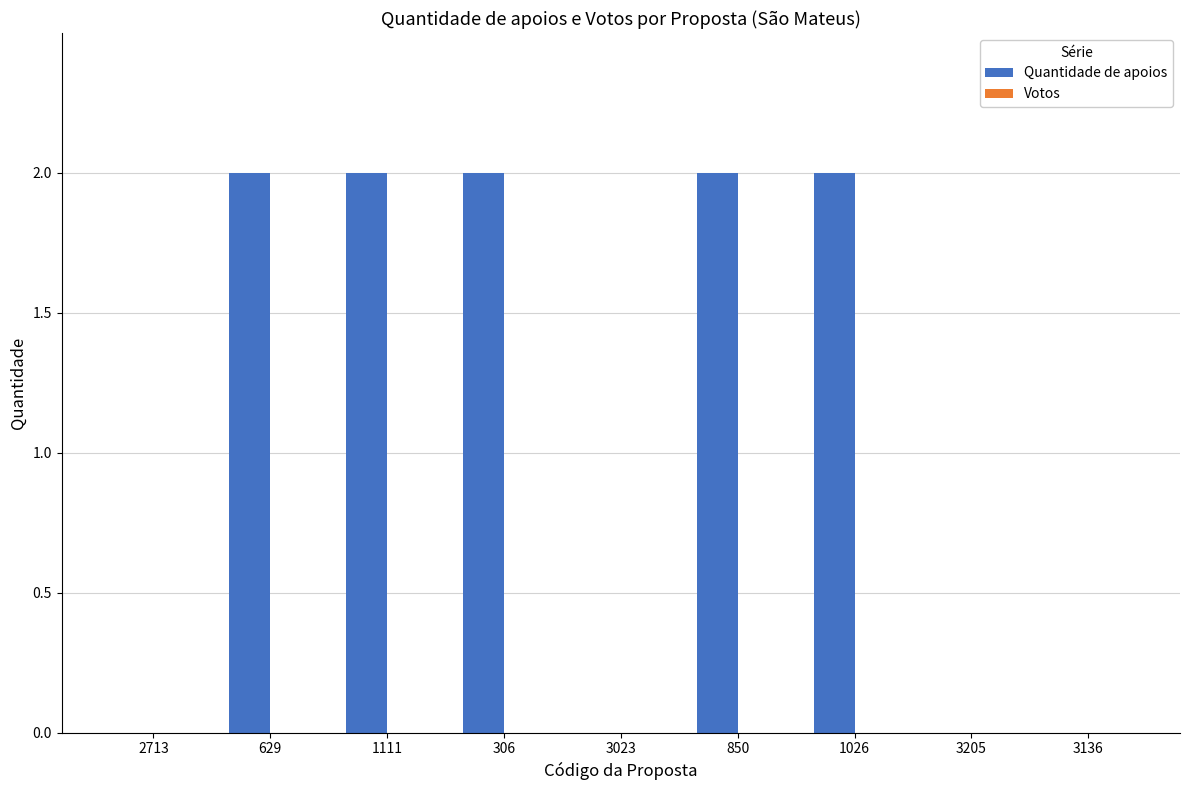

Between 850 and 3023, which is larger?

850